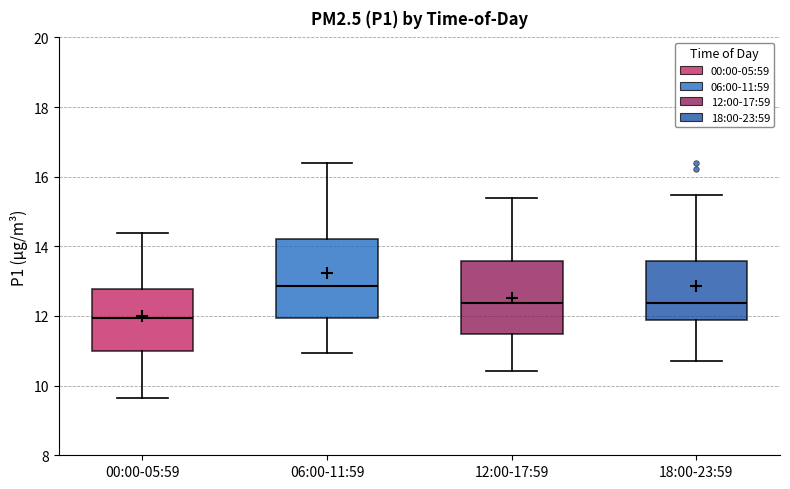

Where is the upper edge of the box for 18:00-23:59 on the y-axis? The values are not printed on the chart, so give them approximately, as read against the axis.

13.6